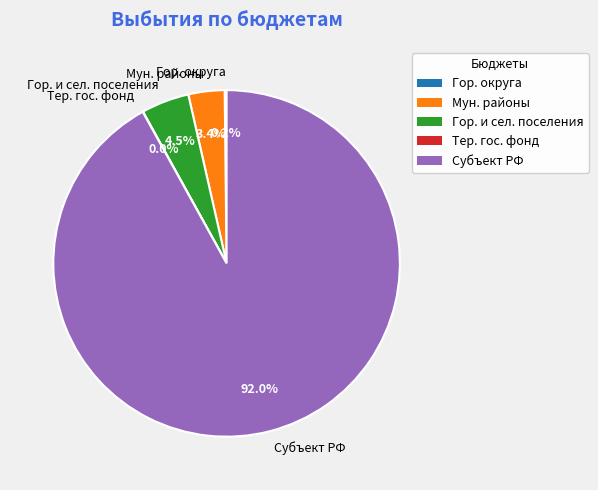

What is the largest slice in the pie chart?

Субъект РФ